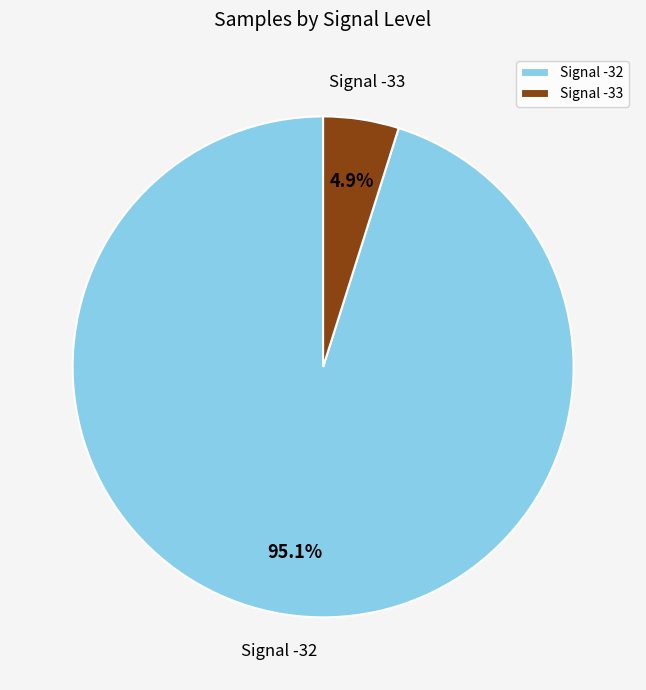

Which category has the smallest portion of the pie?

Signal -33